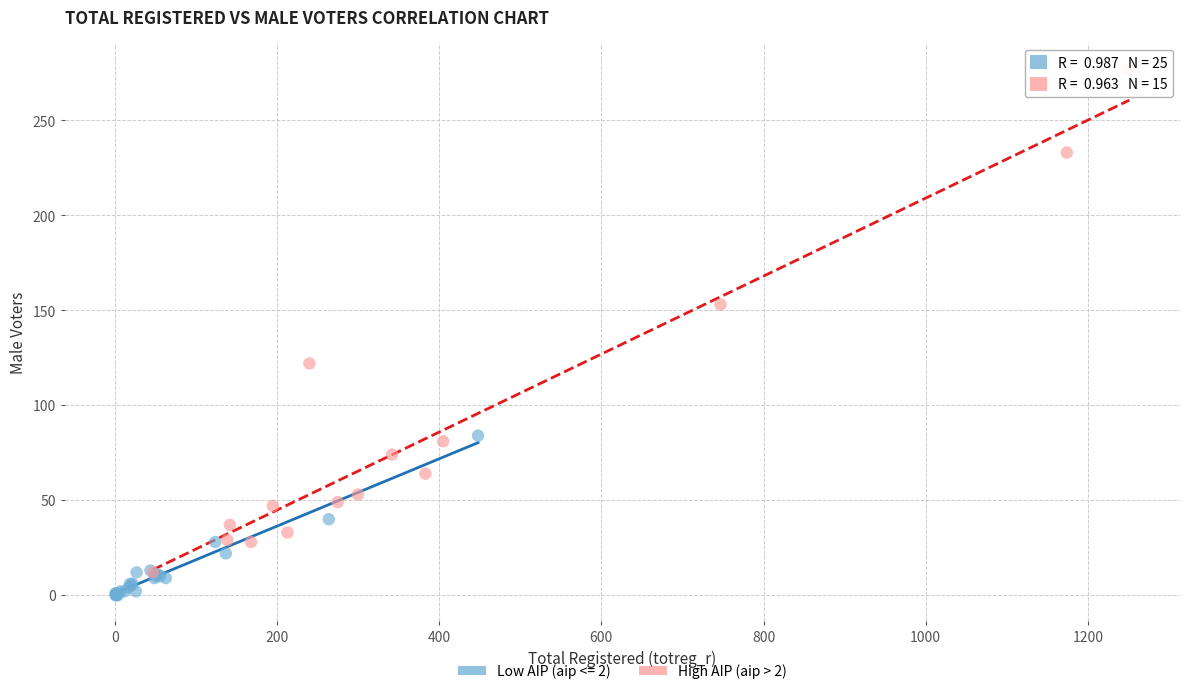

Which series has the widest spread of Y values?

High AIP (aip > 2)